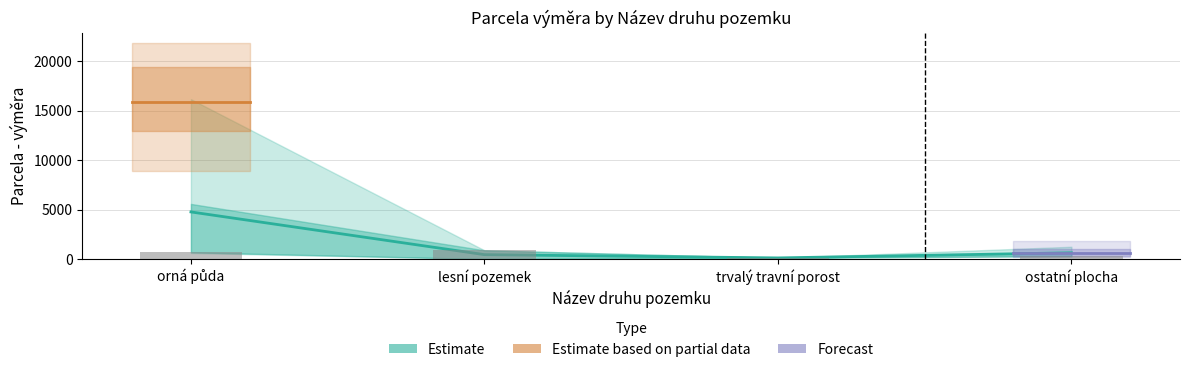

List the labels in order of Číslo LV (parcela) value, largest first.

orná půda, ostatní plocha, lesní pozemek, trvalý travní porost